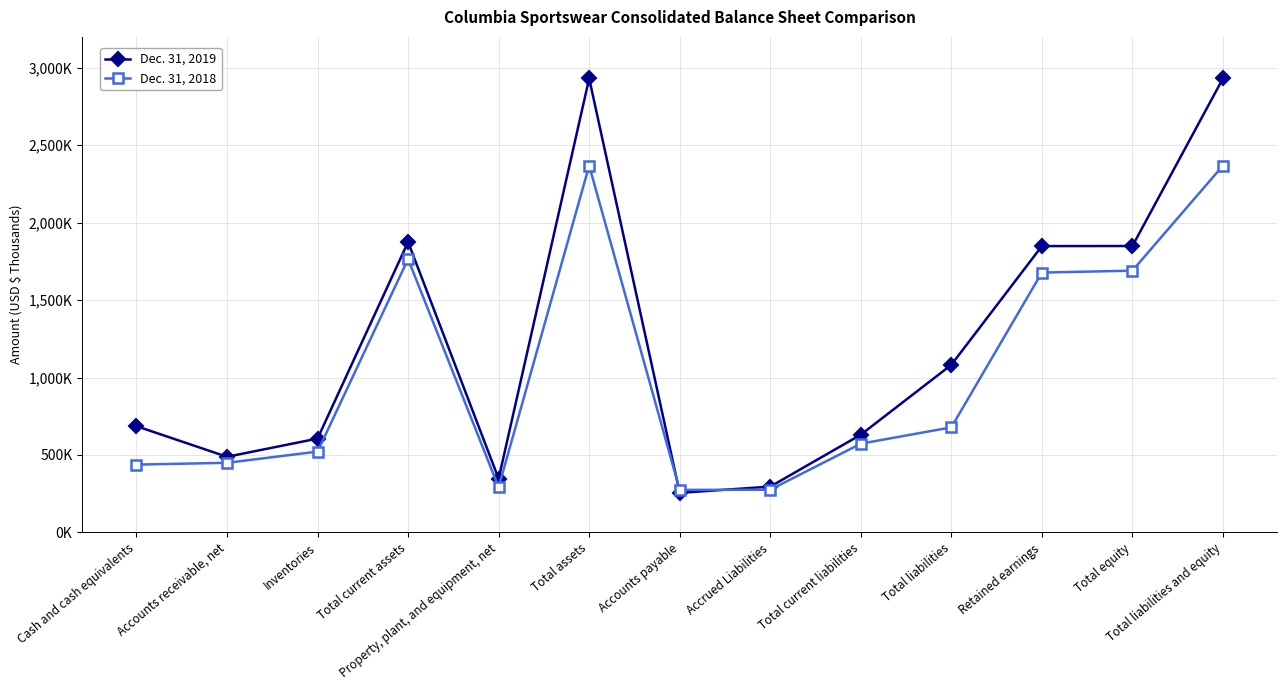

Between Property, plant, and equipment, net and Accounts receivable, net, which is larger?

Accounts receivable, net